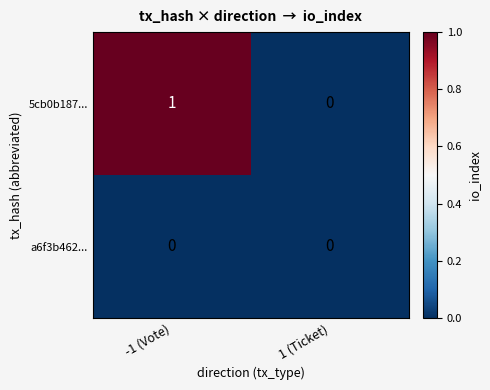

List the series in order of their overall mean, lowest first.

a6f3b462..., 5cb0b187...